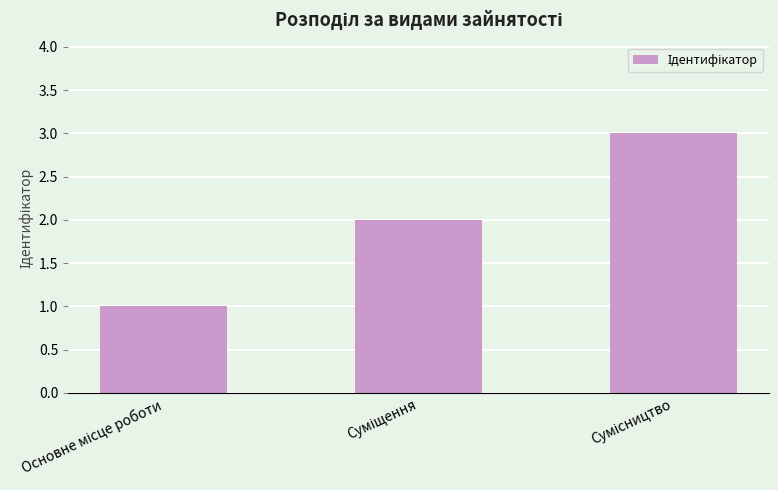

What is the maximum value shown in the chart?

3